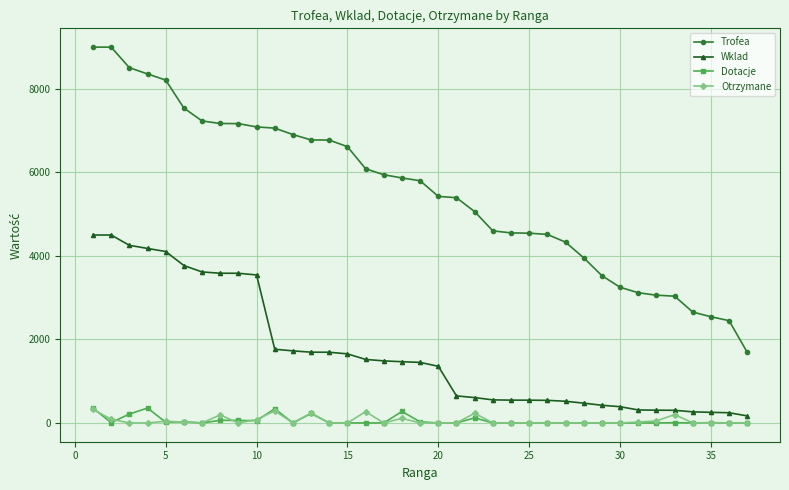

What is the value of the Wklad point at the 12th from the left?

1726